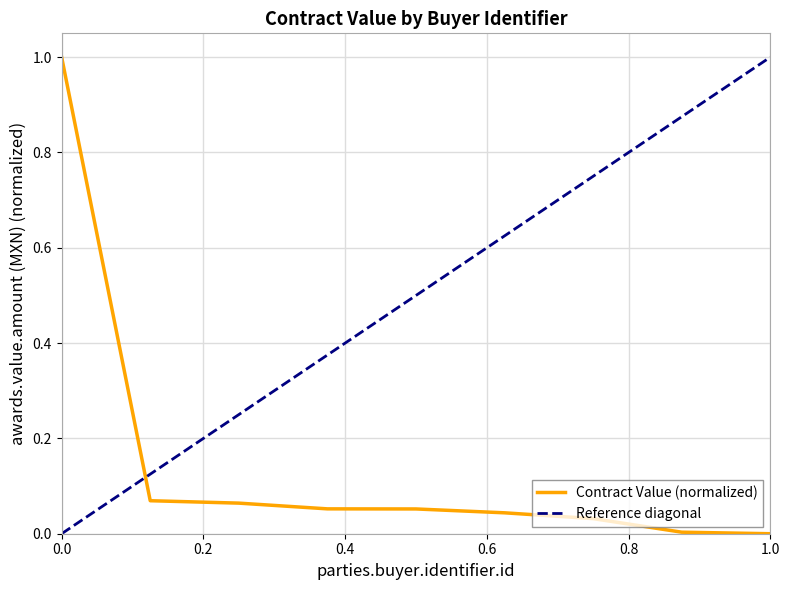

Is it true that Contract Value (normalized) equals 0.0 at 1.0?

True